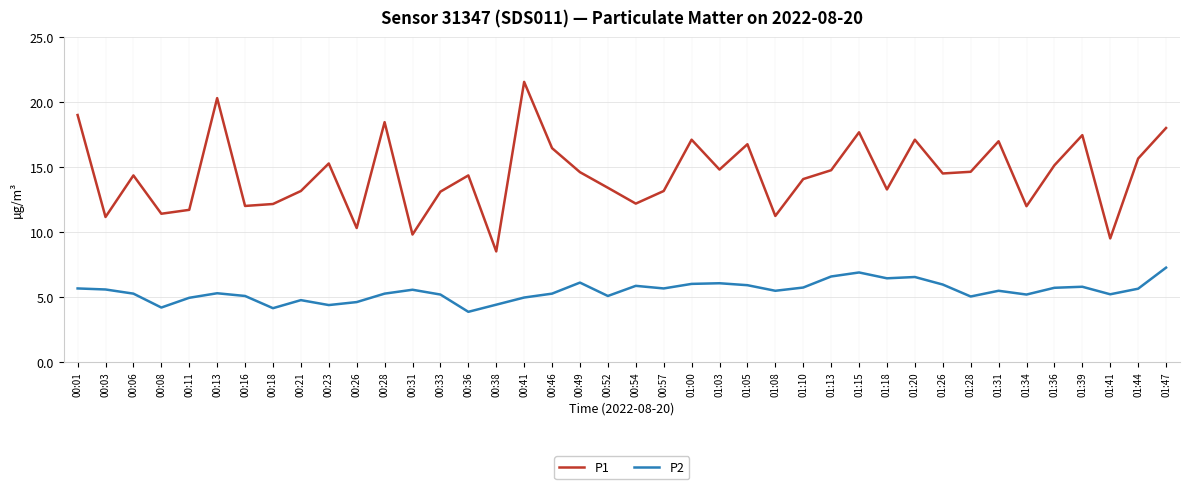

What position from the right is 01:10?

14